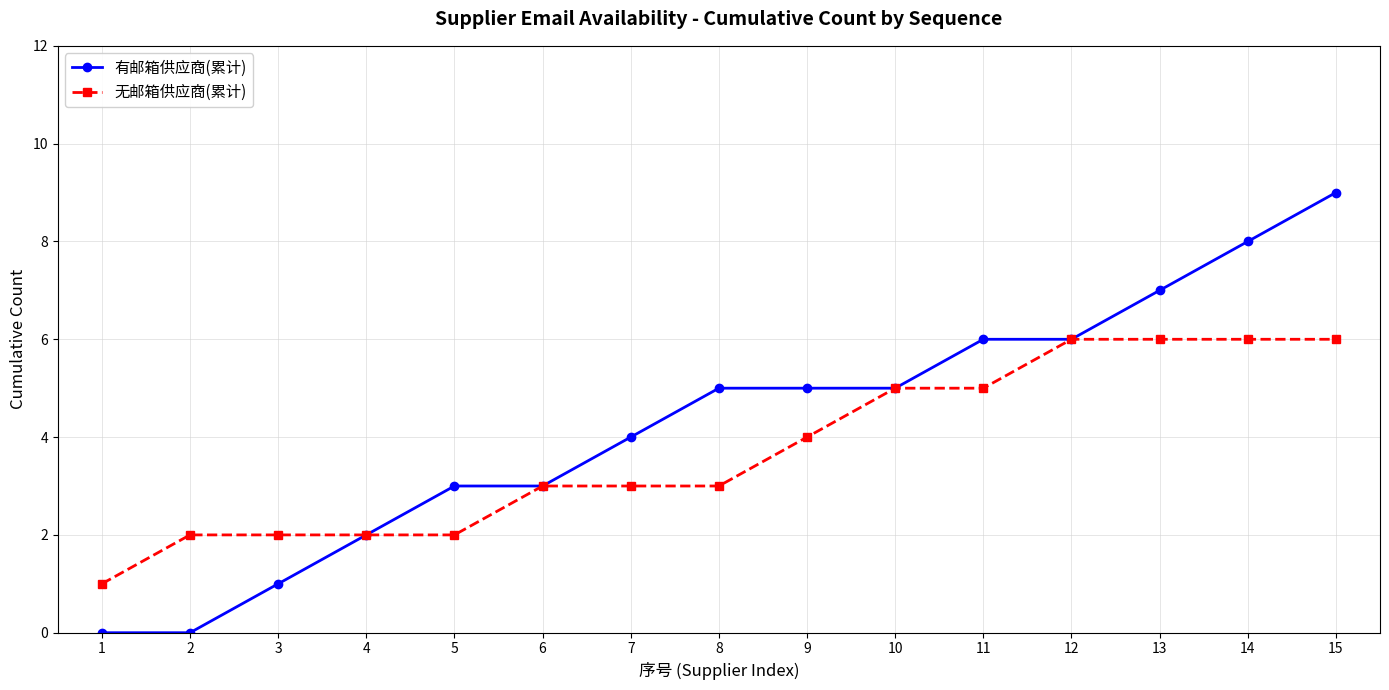

What are all the series names shown in the legend?

有邮箱供应商(累计), 无邮箱供应商(累计)